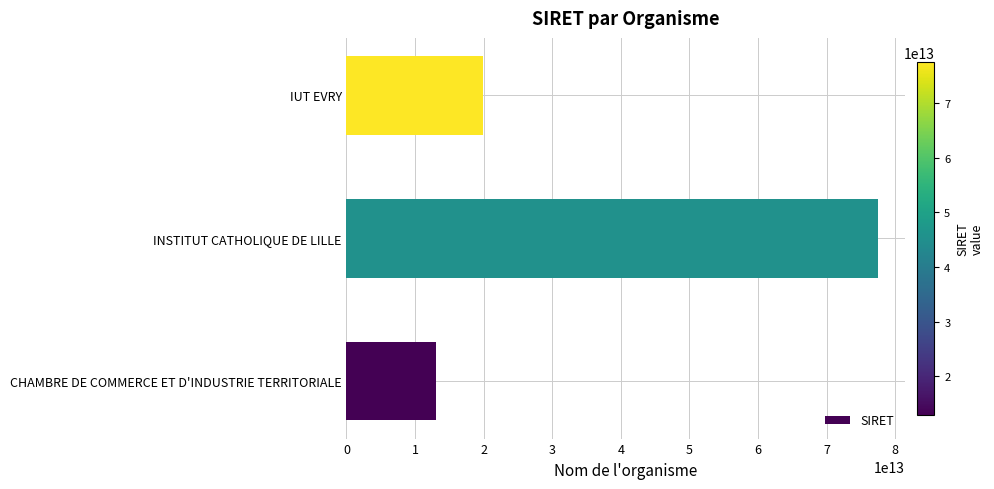

How many categories are shown in the chart?

3